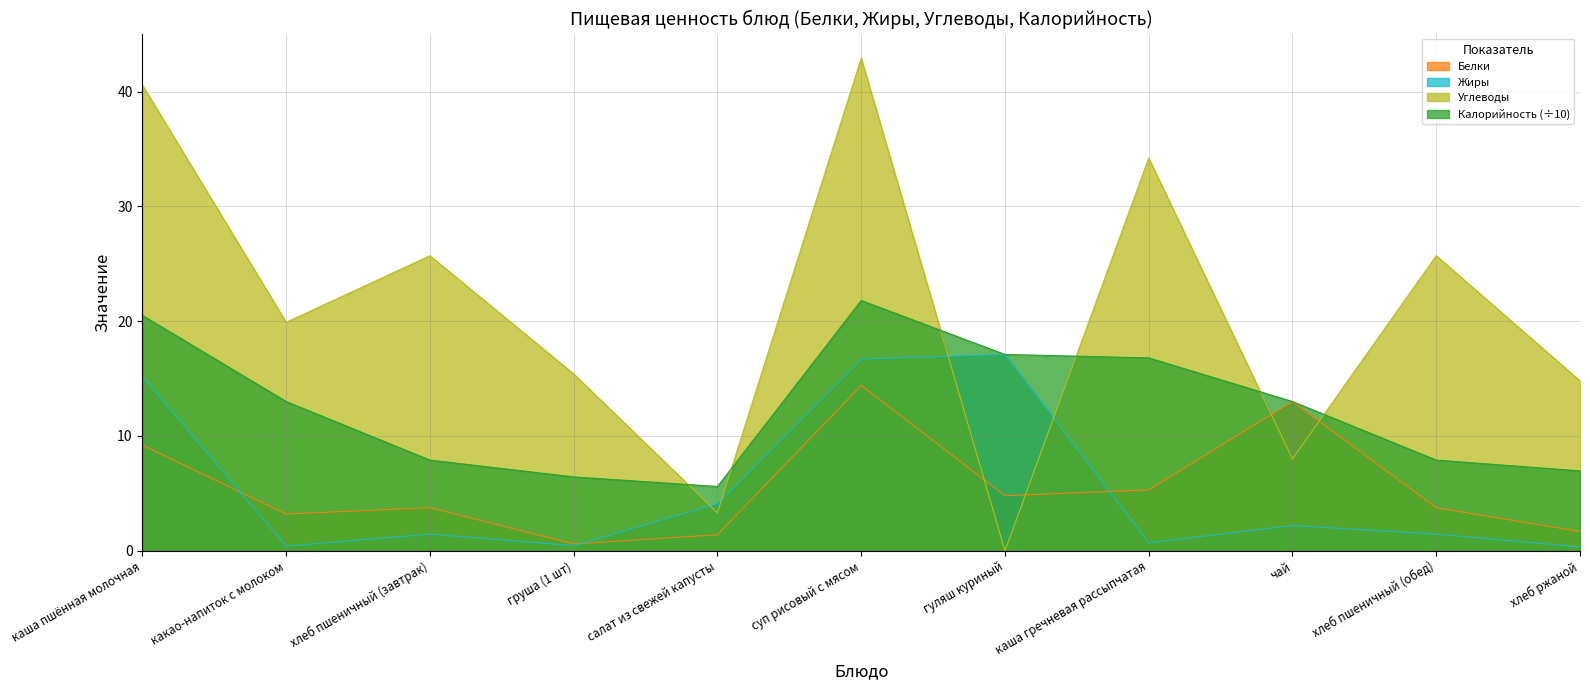

Which series changed the most between хлеб пшеничный (завтрак) and хлеб пшеничный (обед)?

Белки